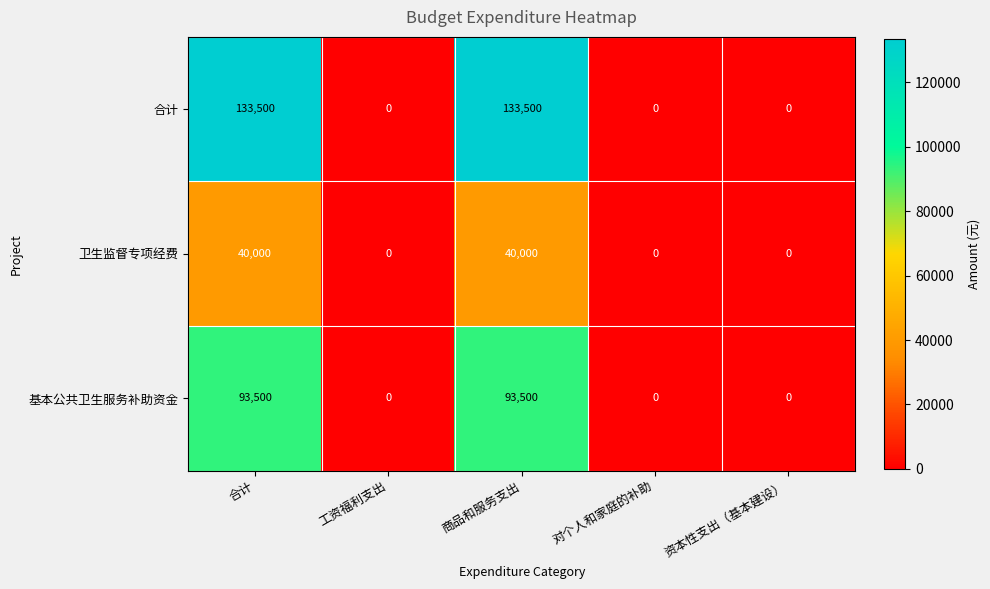

What is the greatest value displayed?

133500